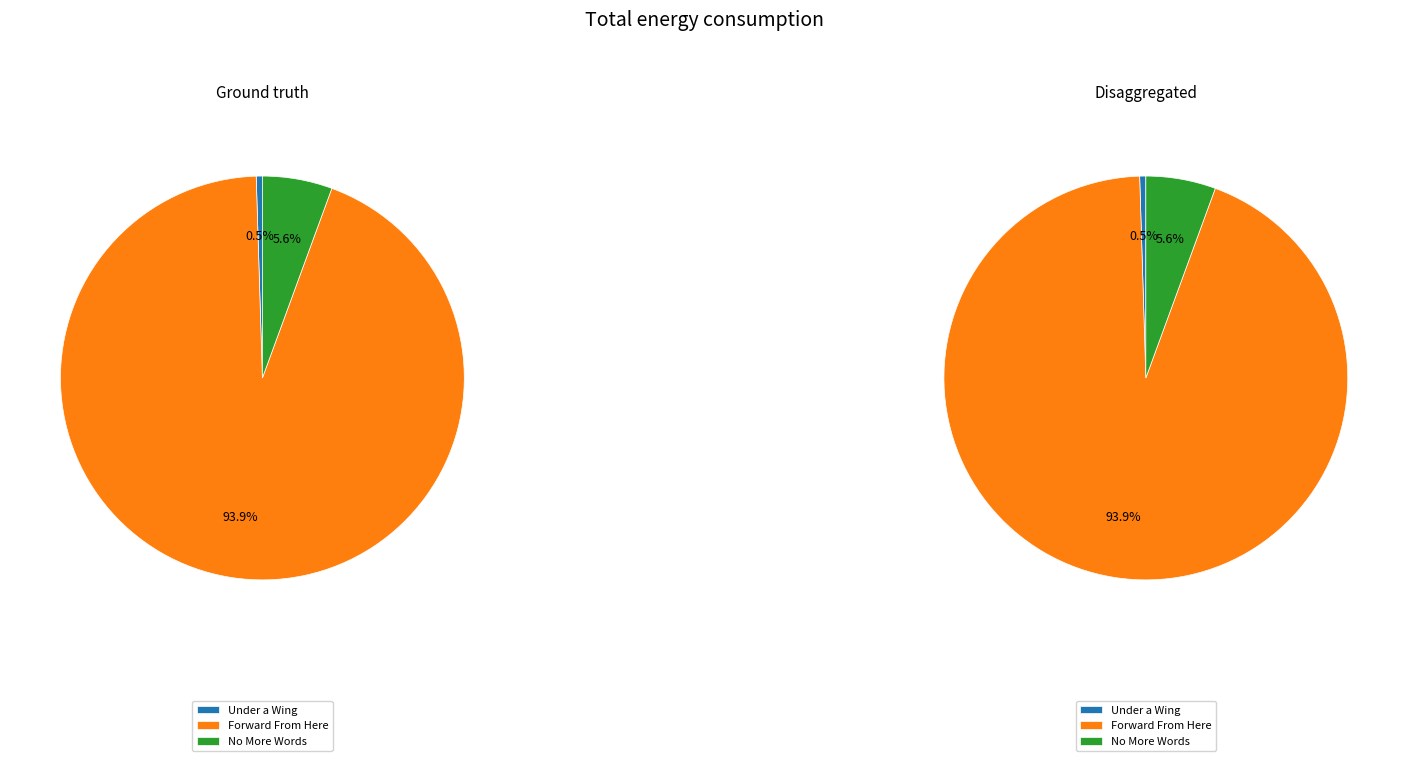

Between Under a Wing and Forward From Here, which is larger?

Forward From Here